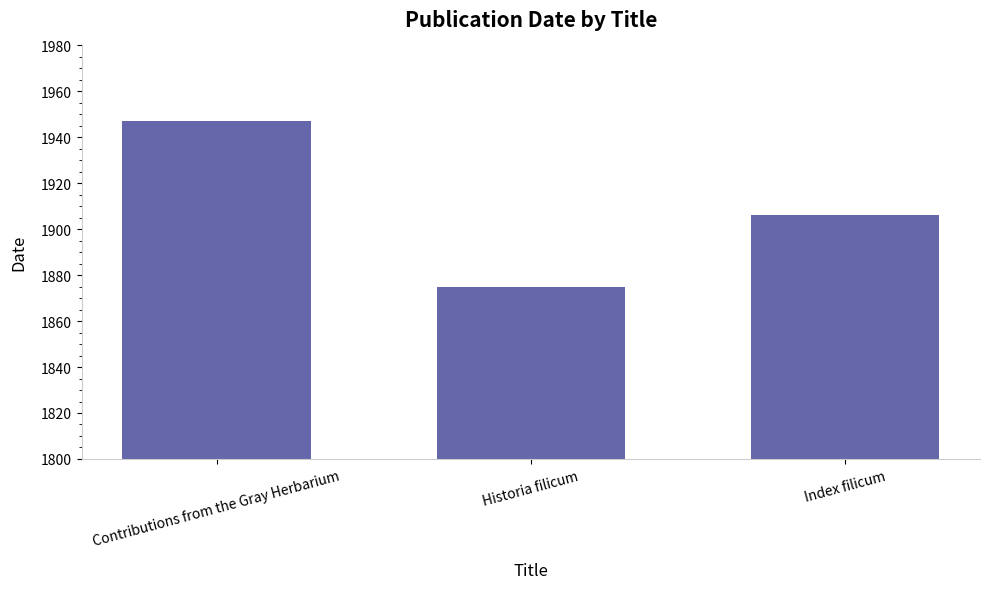

Rank the categories by value from lowest to highest.

Historia filicum, Index filicum, Contributions from the Gray Herbarium